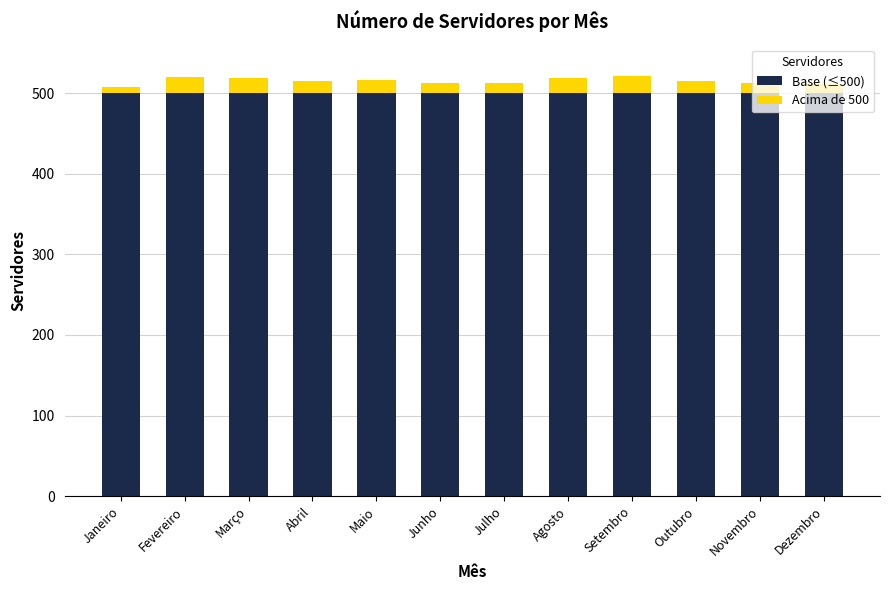

How many distinct data groups are displayed?

2